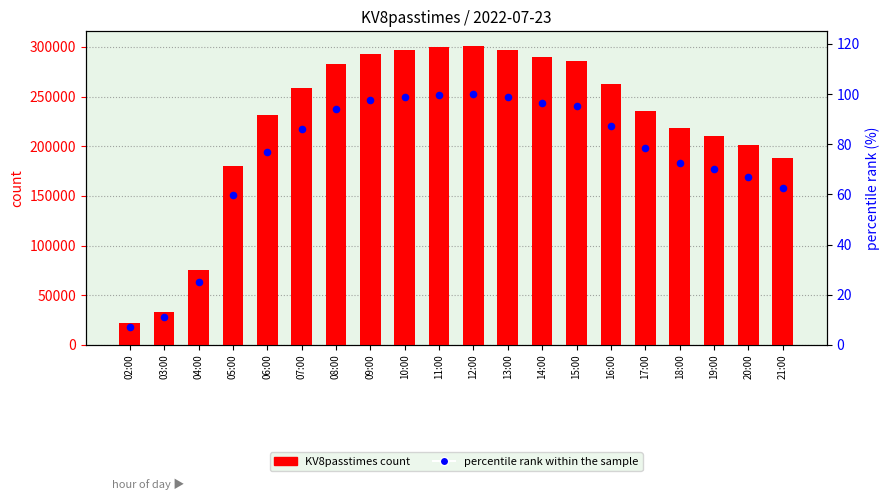

Which series has the largest total across all categories?

KV8passtimes